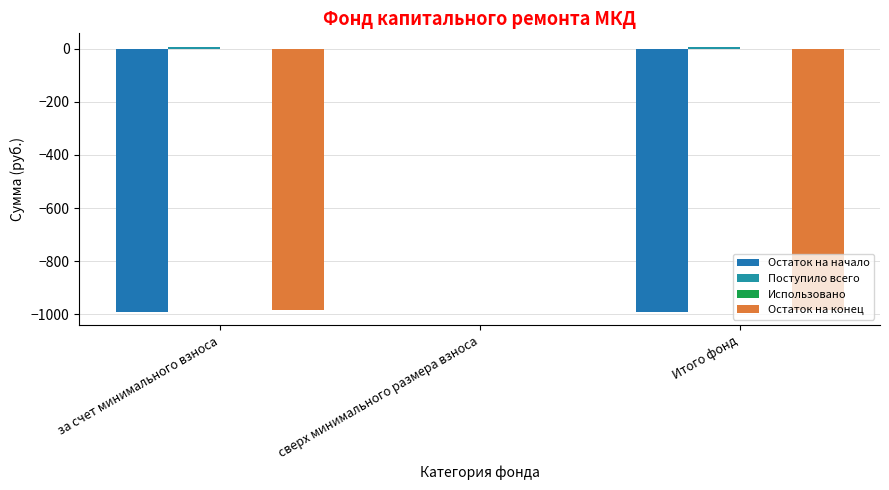

Reading left to right, extract all data points from this chart.

Остаток на начало: -991.1	0.0	-991.1
Поступило всего: 7.6	0.0	7.6
Использовано: 0.0	0.0	0.0
Остаток на конец: -983.6	0.0	-983.6